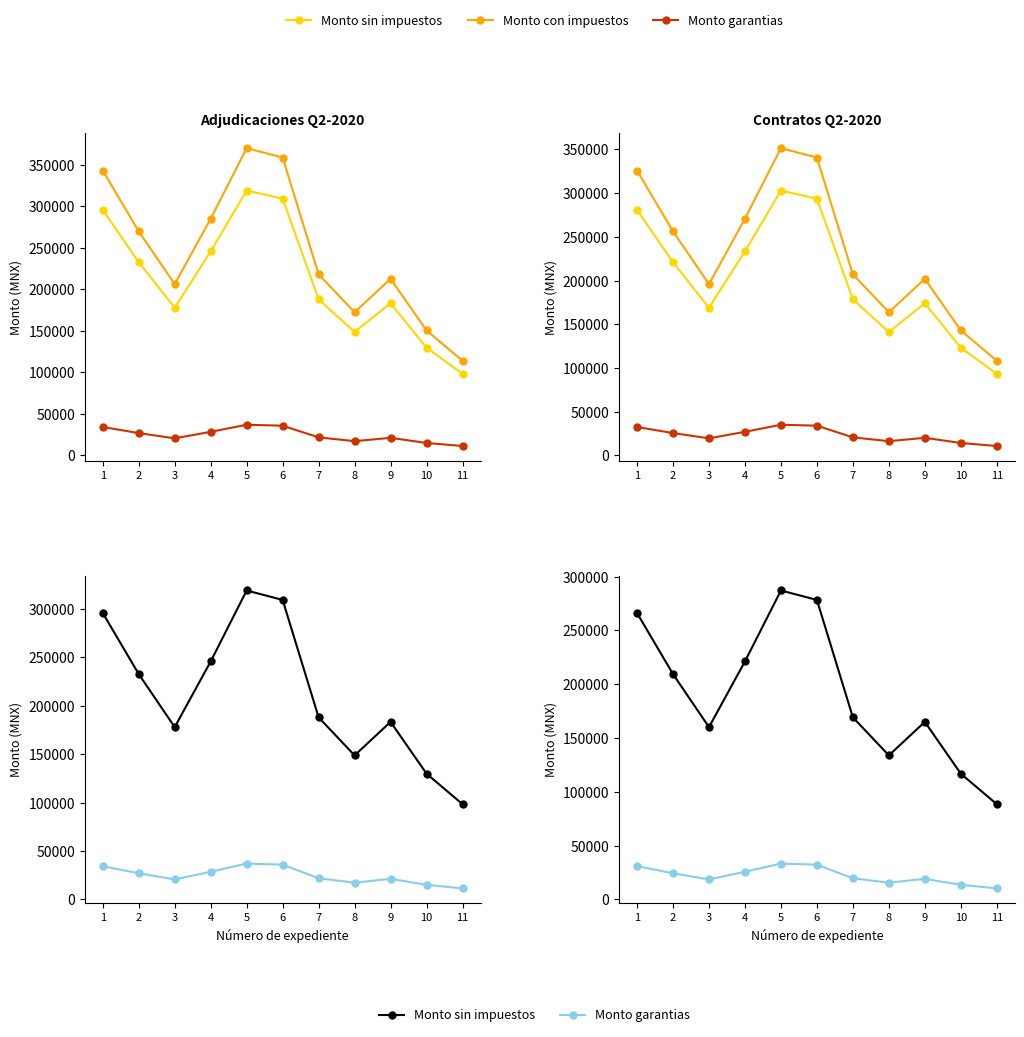

Where is the first local maximum for Monto garantias?

5